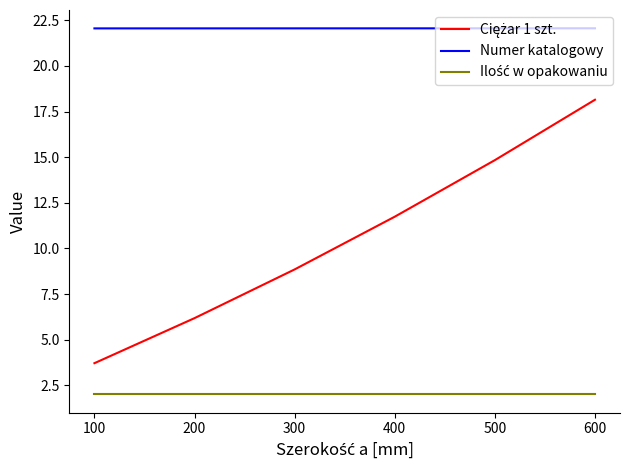

What is the total value across all series at 200?

30.2